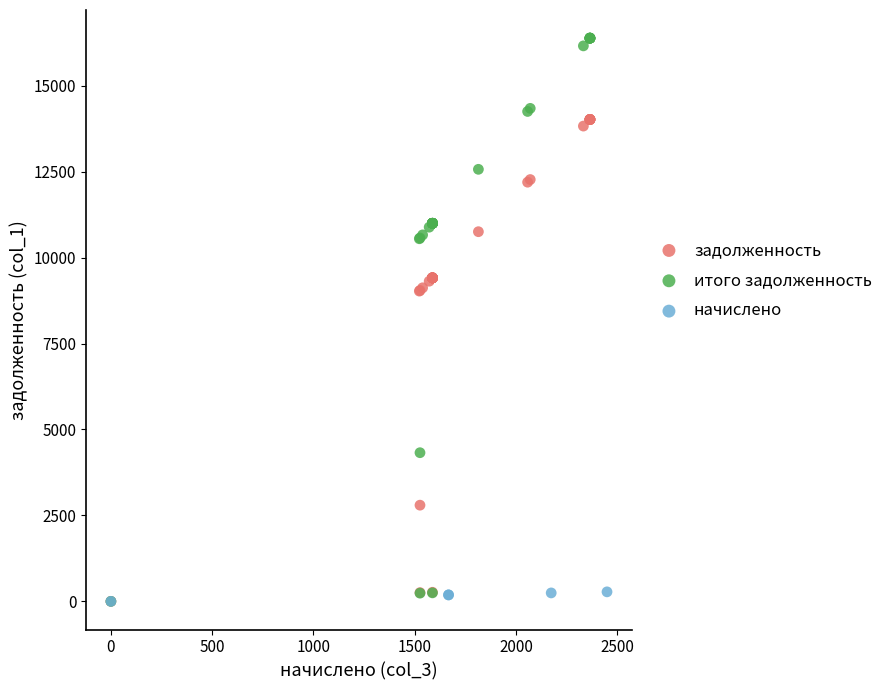

Which series has the widest spread of Y values?

итого задолженность